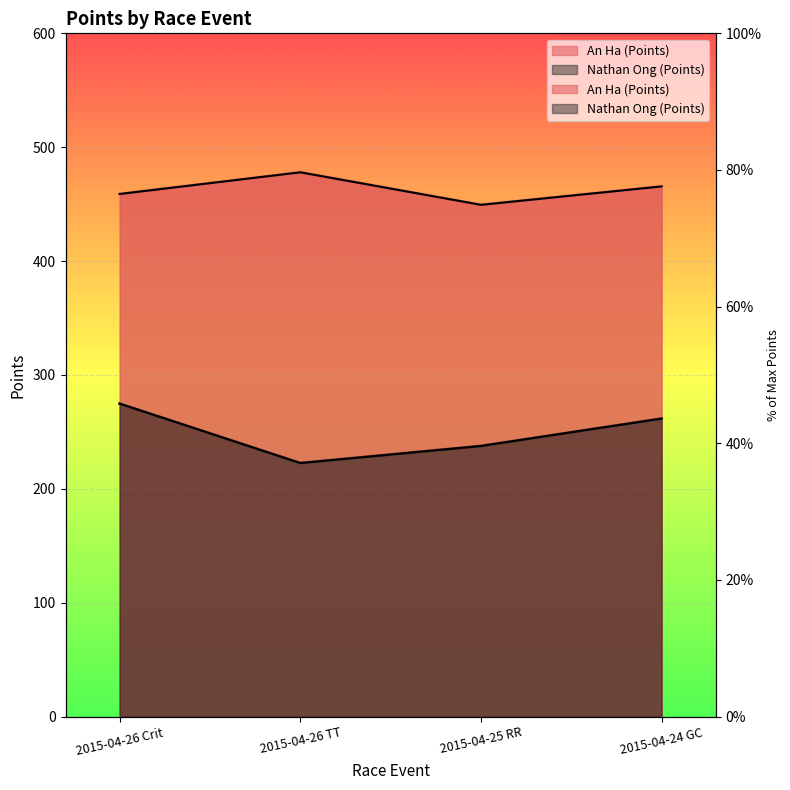

Which label corresponds to the smallest value in the chart?

2015-04-26 TT